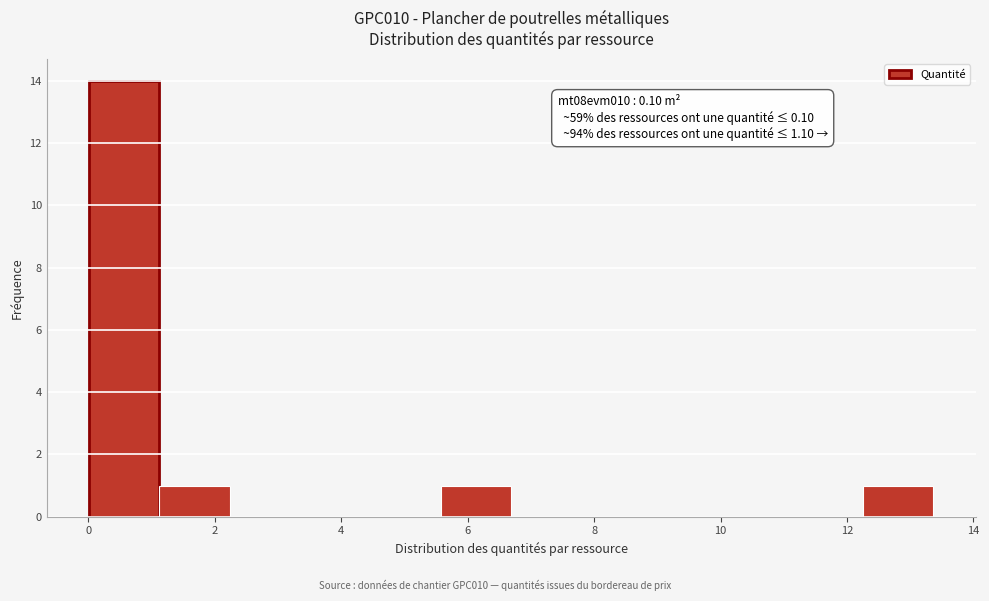

Which range on the x-axis has the tallest bar?

0.0 to 1.2